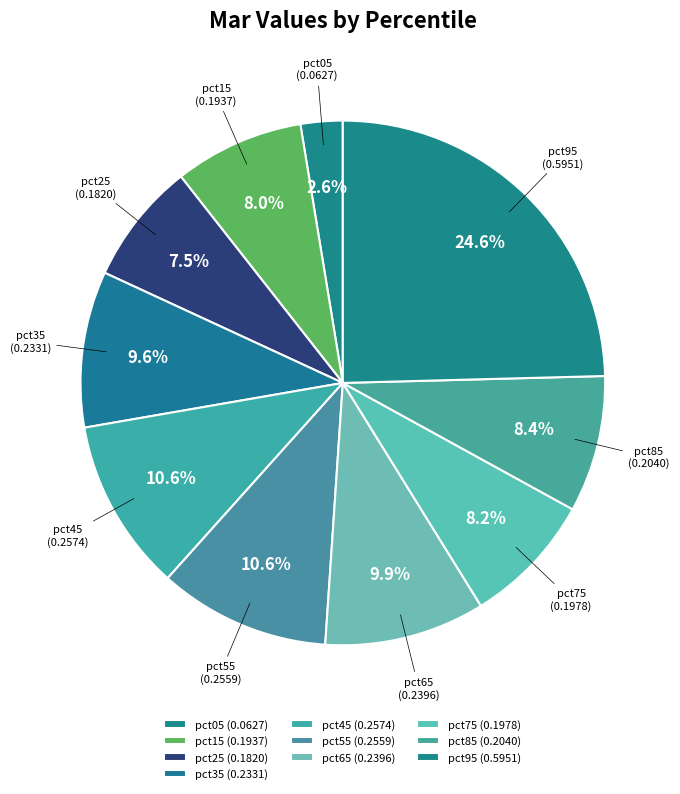

To the nearest percent, what portion does pct55 represent?

11%